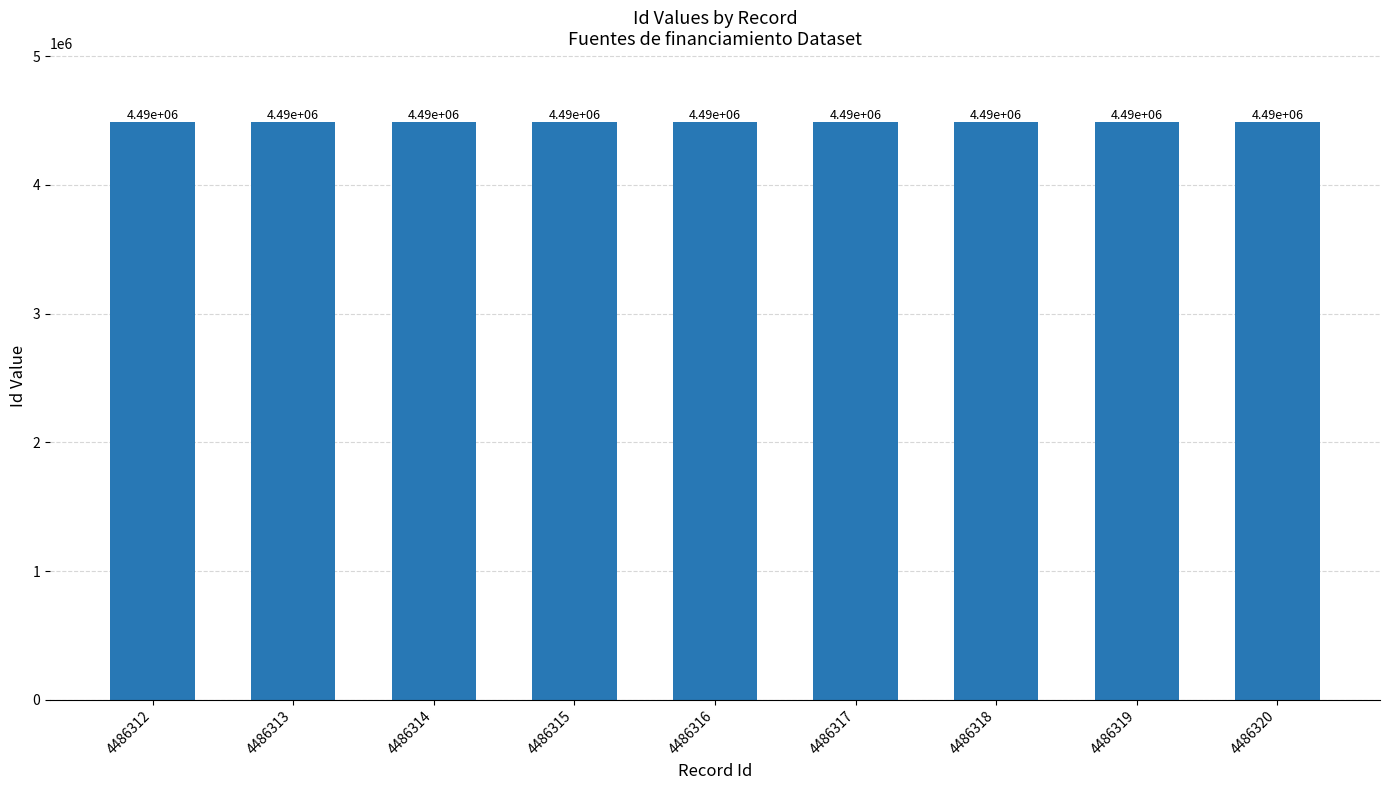

How many bars are there in total?

9